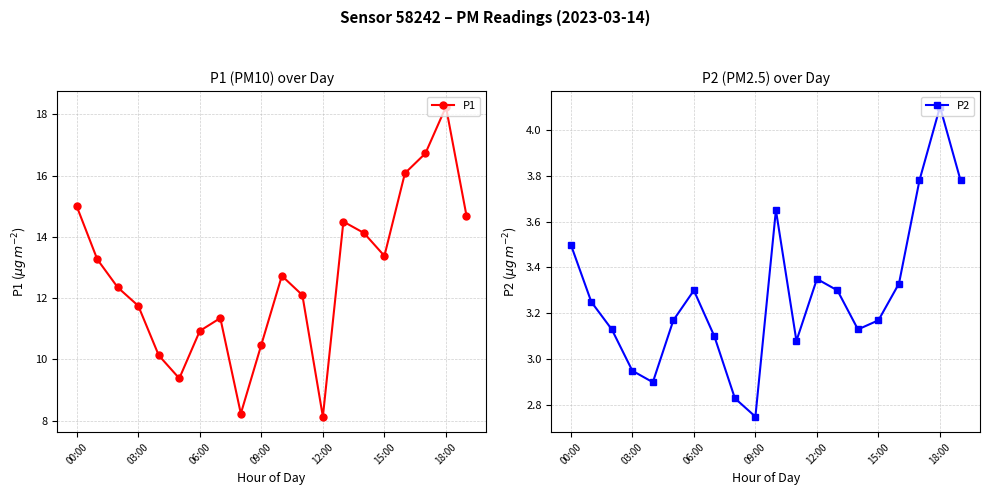

Which category has the highest value in the P1 series?

18:00